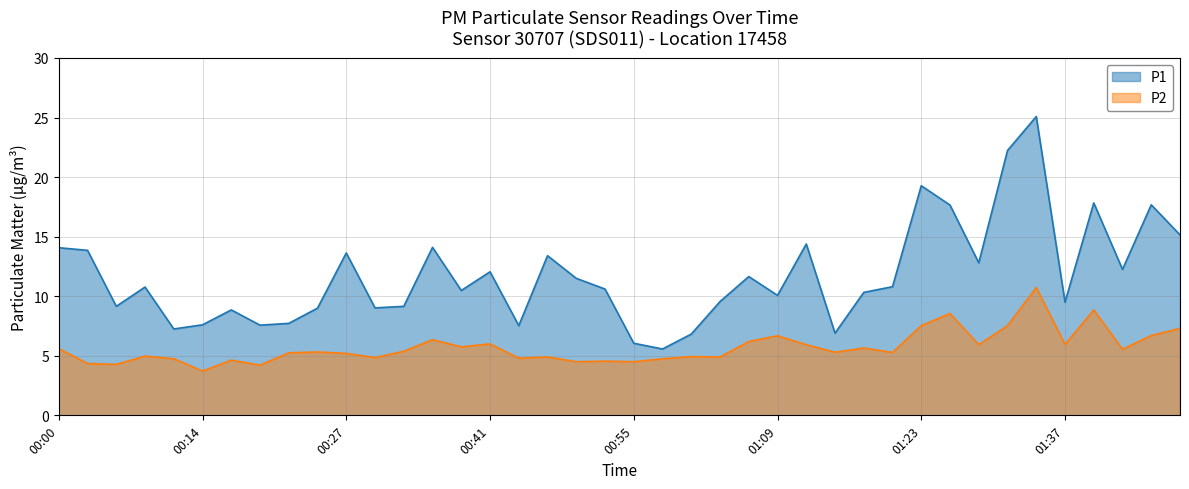

How many distinct data groups are displayed?

2